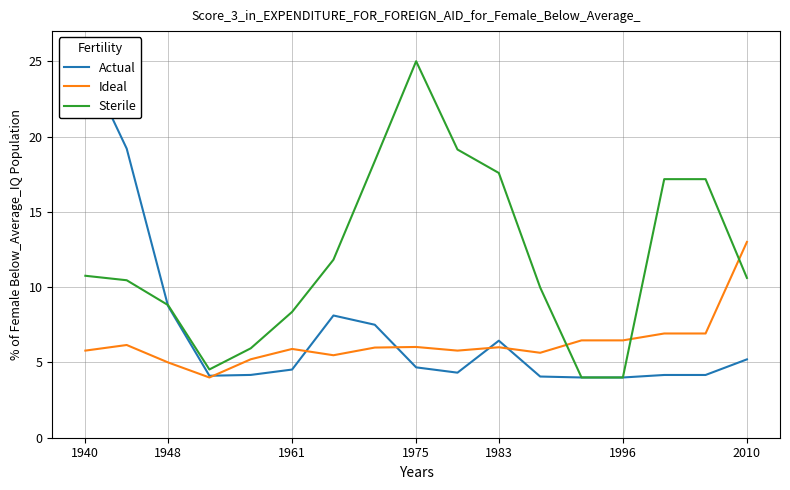

List the series in order of their overall mean, highest first.

Sterile, Actual, Ideal